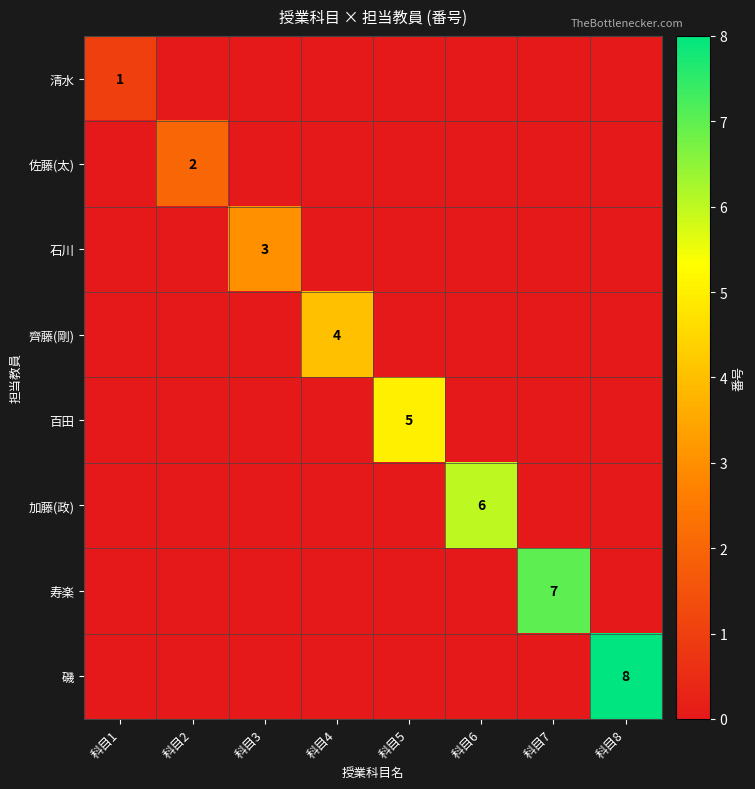

Count the number of categories in the chart.

8